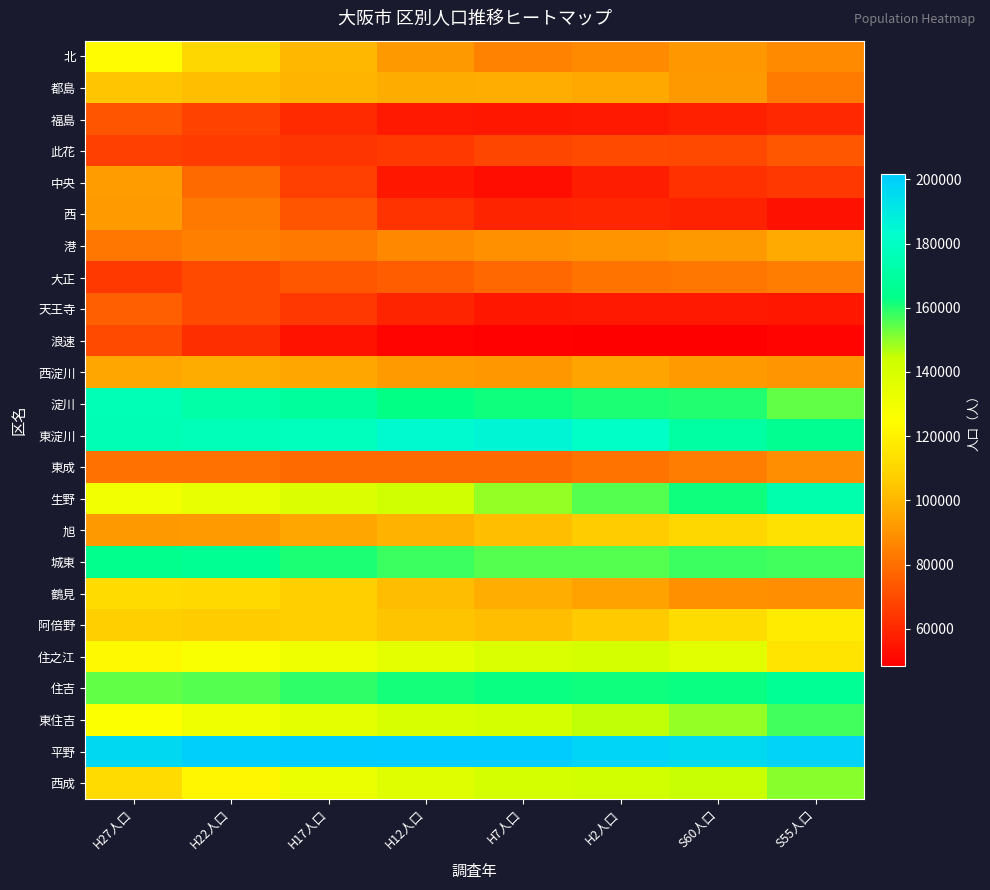

What is the greatest value displayed?

201722